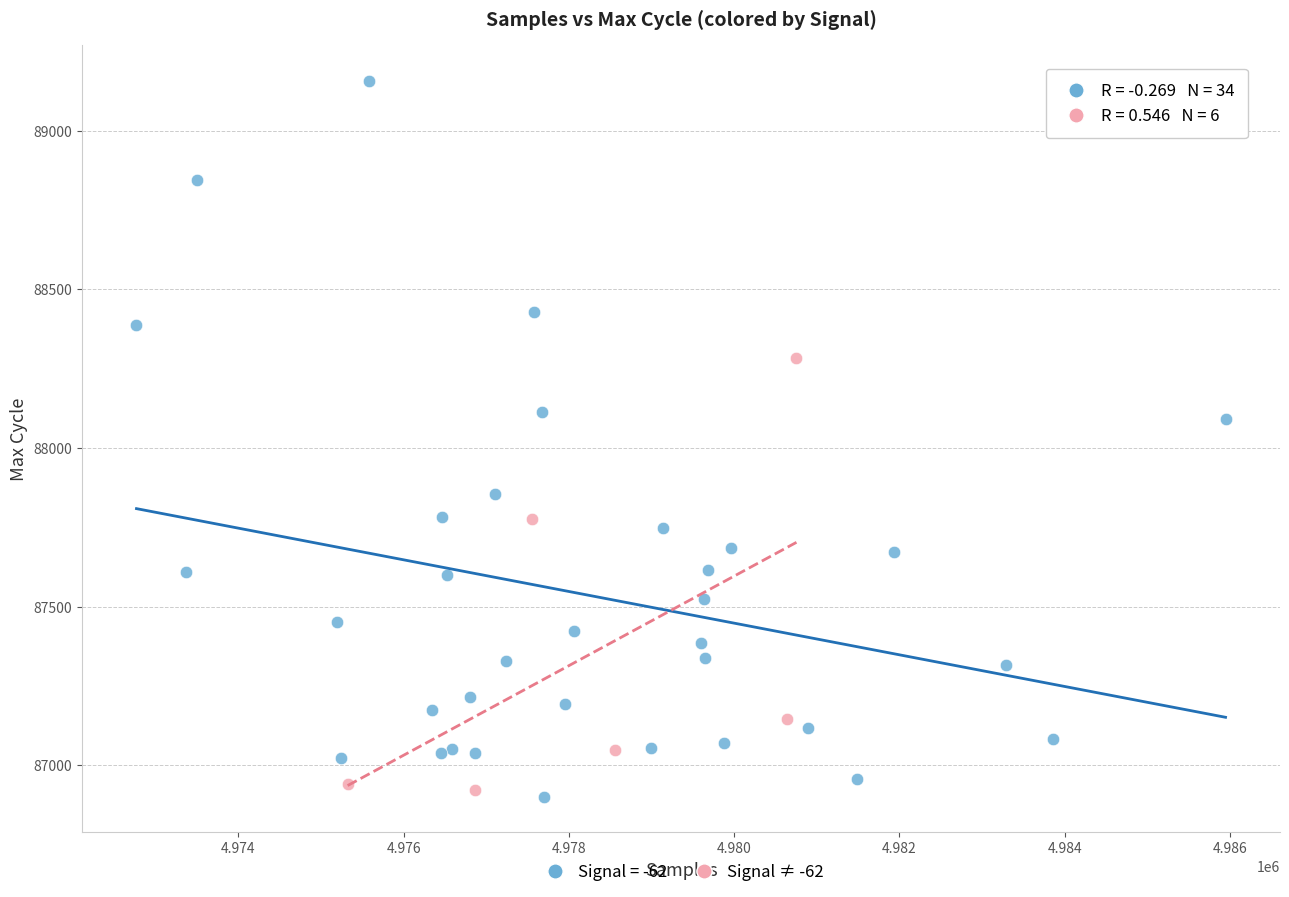

Which series reaches the maximum Y coordinate?

Signal = -62